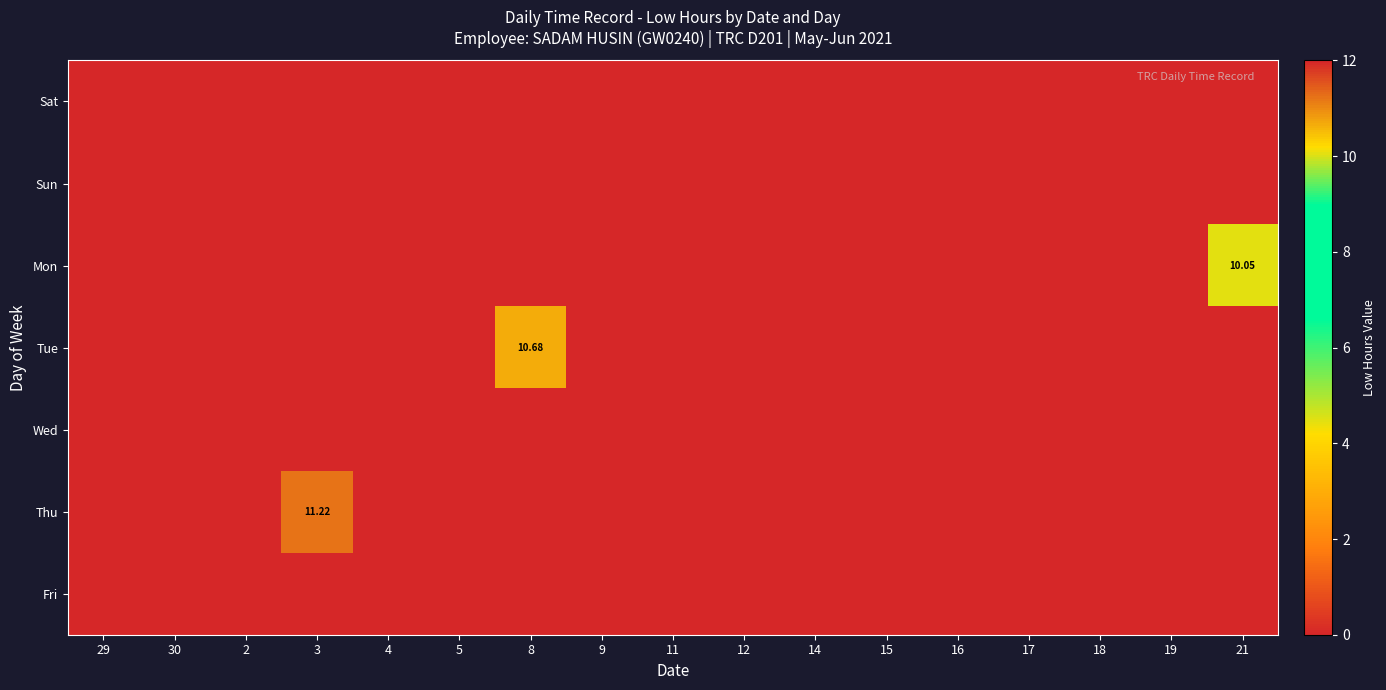

The Thu series shows 0.0 at 9. True or false?

True